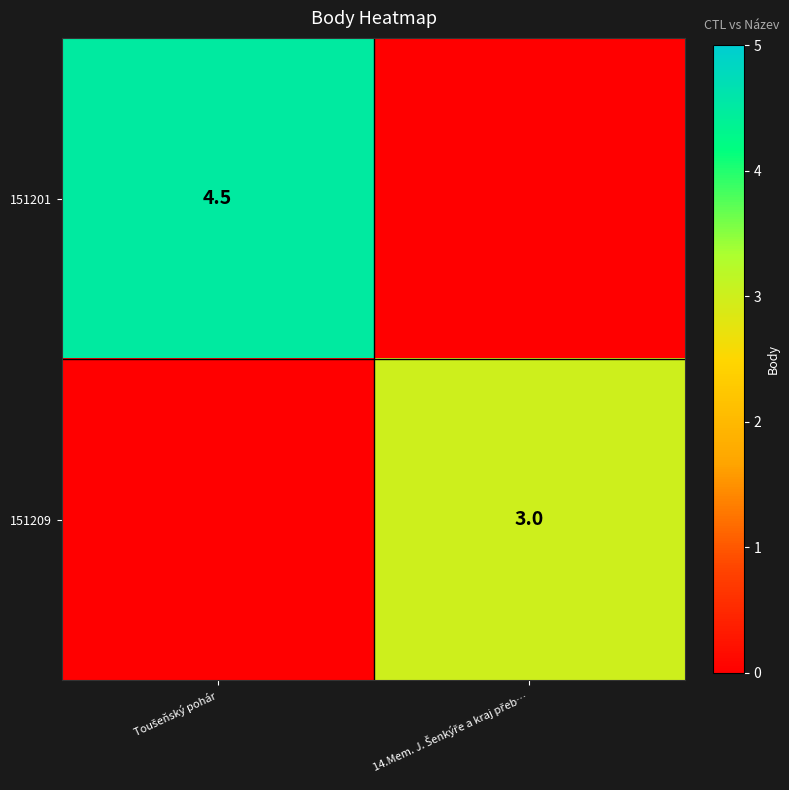

Is the value of 151209 at Toušeňský pohár greater than the value of 151201 at 14.Mem. J. Šenkýře a kraj přeb…?

No